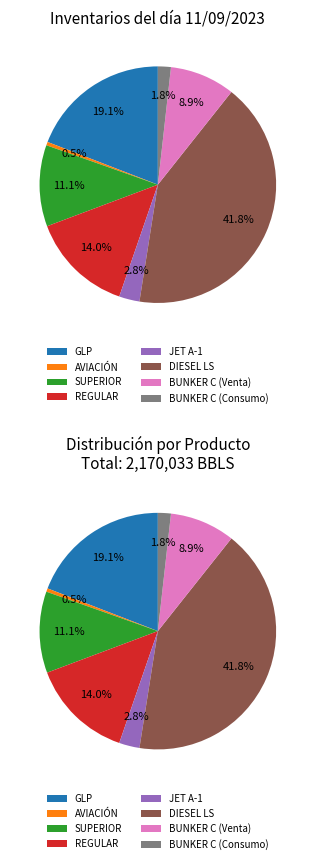

What is the ratio of the value at SUPERIOR to the value at BUNKER C (Consumo)?

6.3